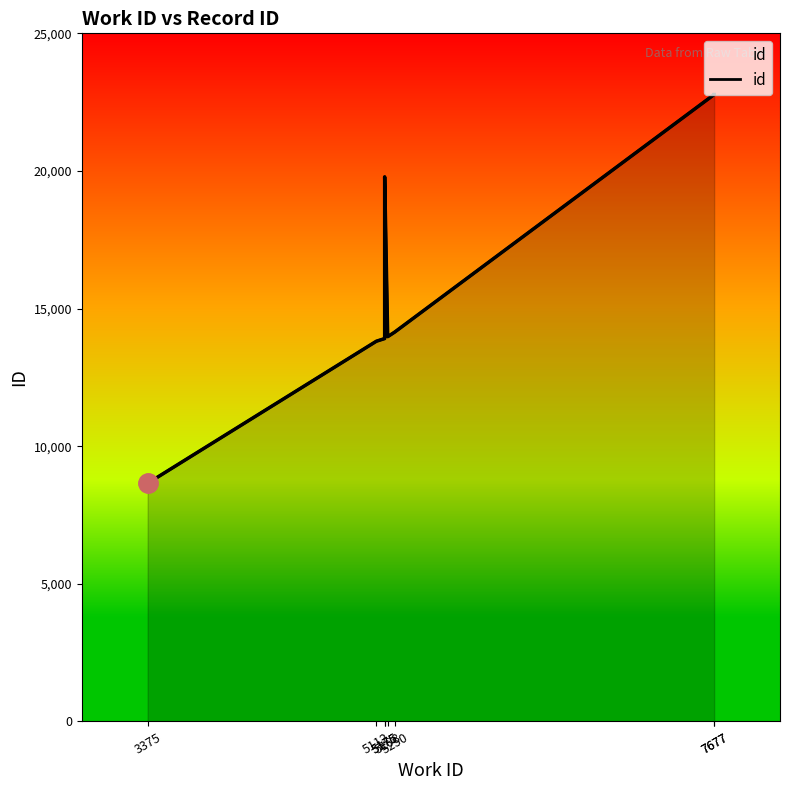

Is it true that the value at 5175 is 25814?

False